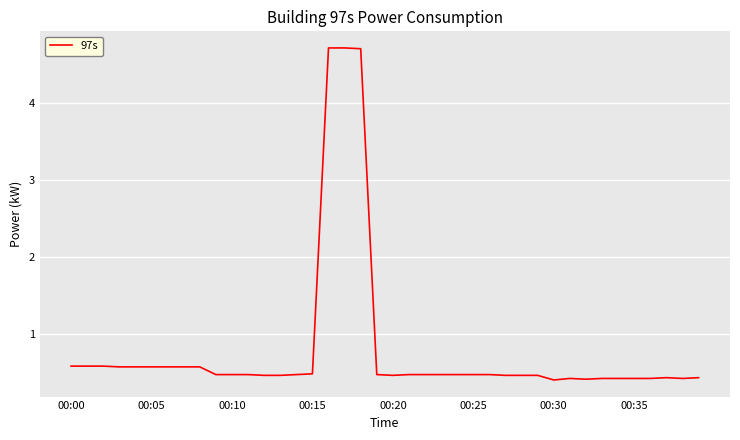

What is the smallest value displayed?

0.4